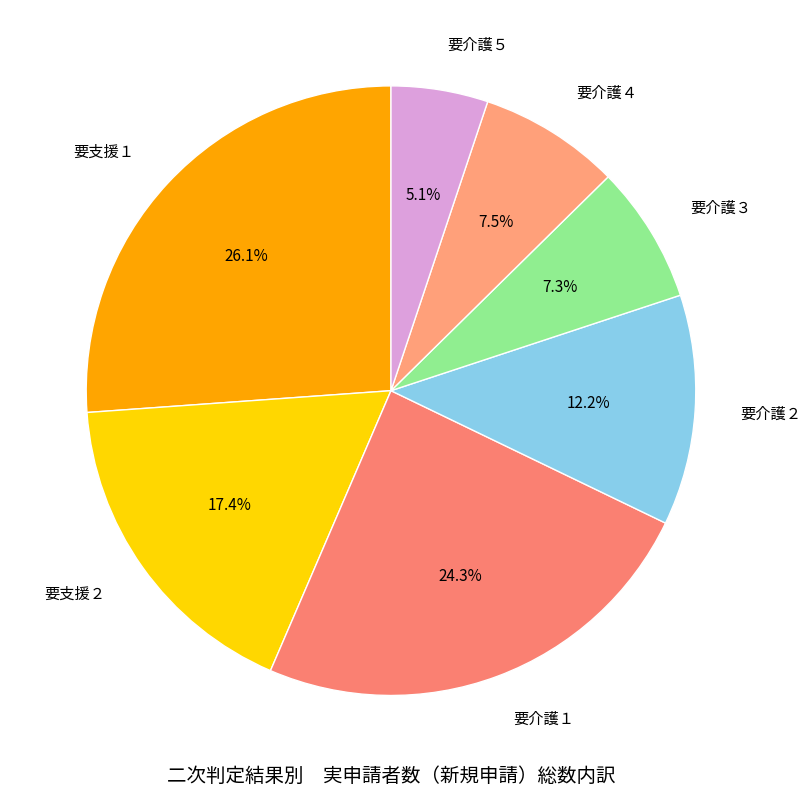

What is the ratio of the value at 要介護３ to the value at 要介護４?

1.0